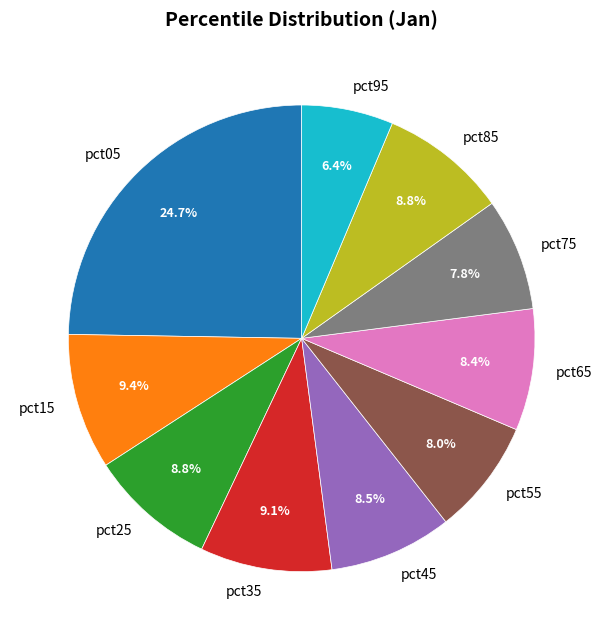

True or false: pct25 accounts for 1% of the total.

False